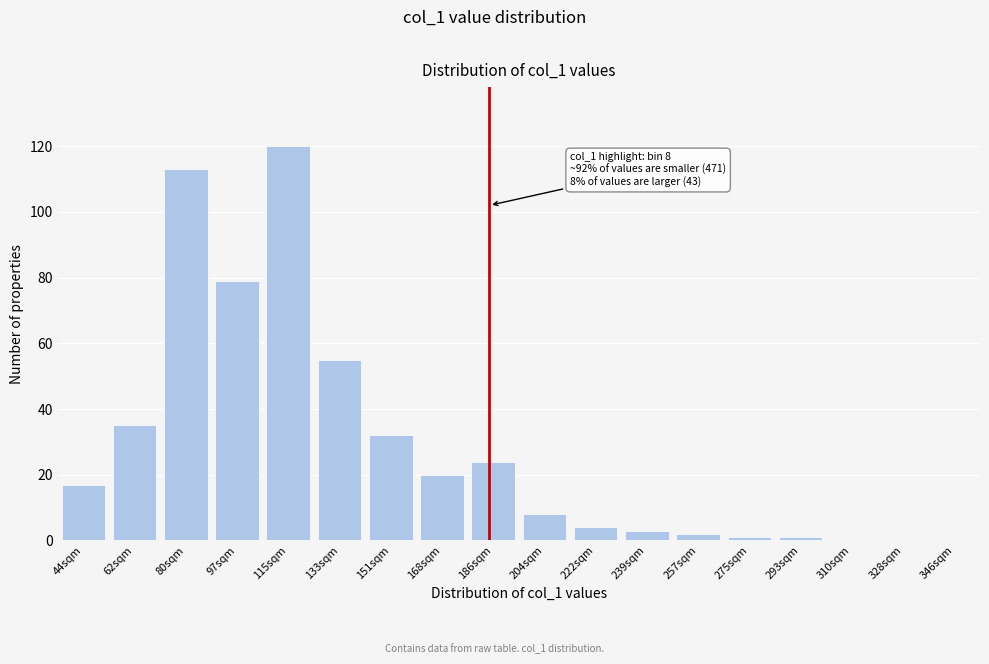

Reading left to right, what are all the values shown in this chart?

44sqm=17	62sqm=35	80sqm=113	97sqm=79	115sqm=120	133sqm=55	151sqm=32	168sqm=20	186sqm=24	204sqm=8	222sqm=4	239sqm=3	257sqm=2	275sqm=1	293sqm=1	310sqm=0	328sqm=0	346sqm=0